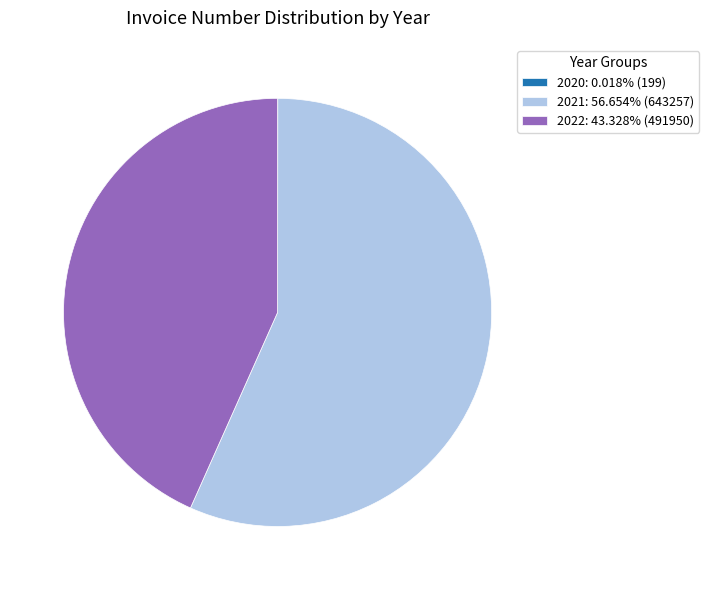

Is there any slice that represents more than half of the pie?

Yes